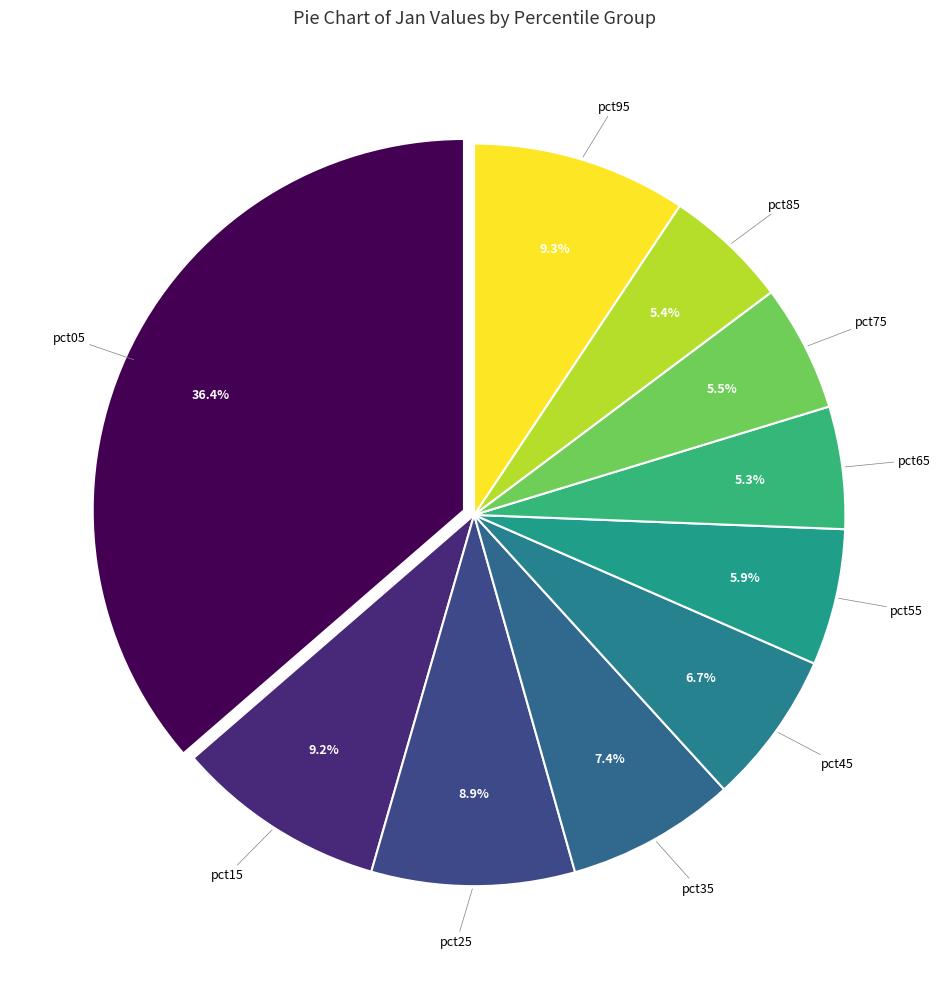

Which slice is the largest?

pct05